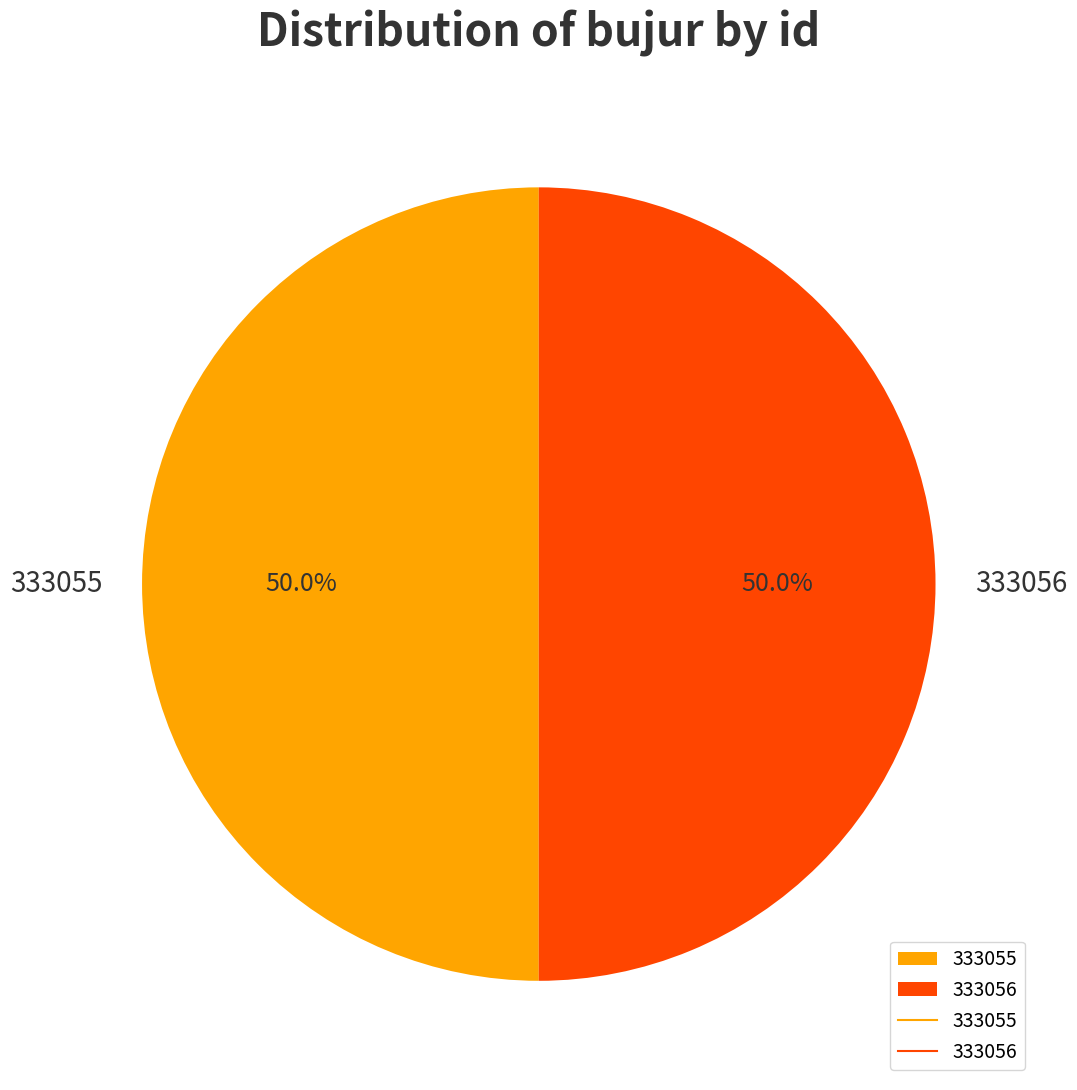

Approximately how many times larger is the value at 333055 compared to 333056?

1.0